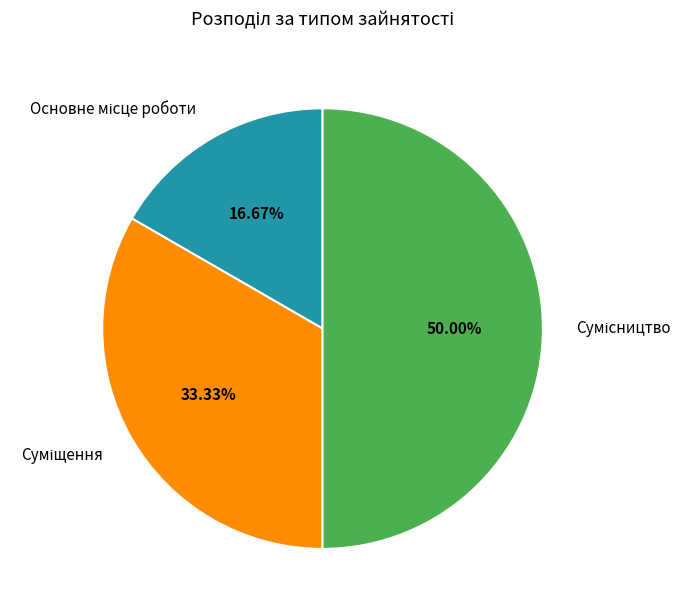

Does any single category account for the majority?

No